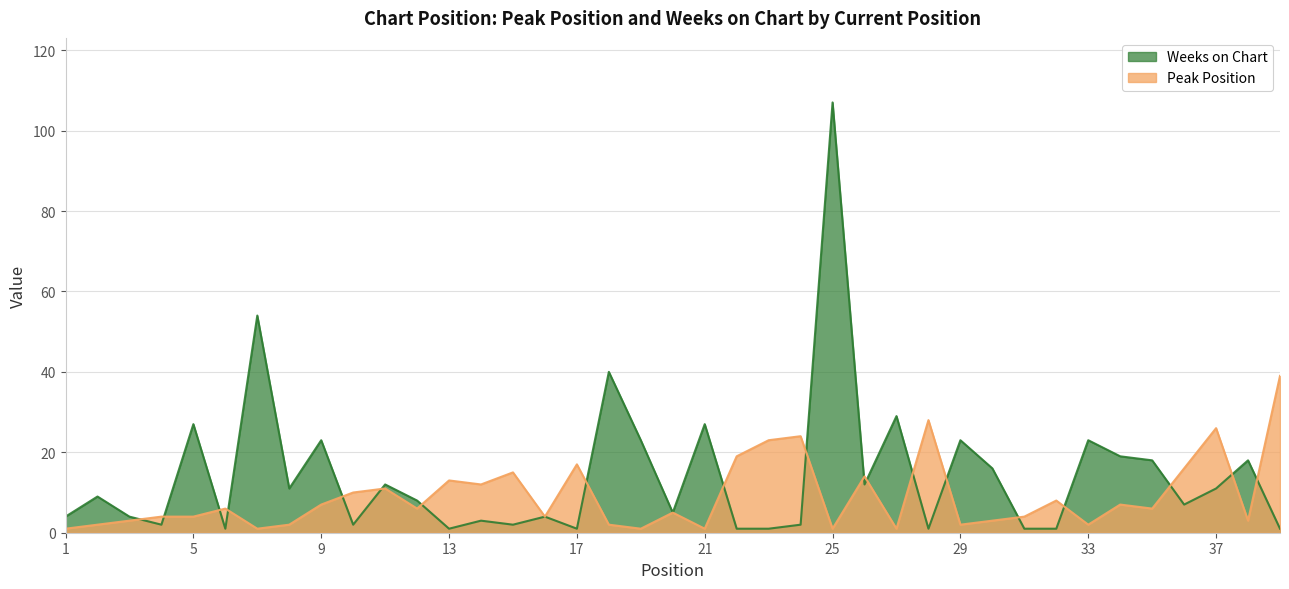

What is the sum of the Weeks on Chart values at 16 and 12?

12